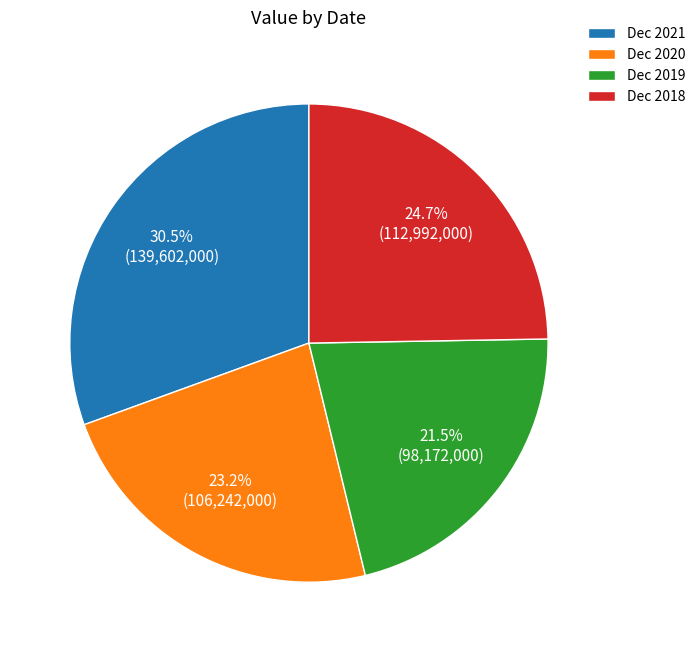

True or false: Dec 2018 accounts for 35% of the total.

False